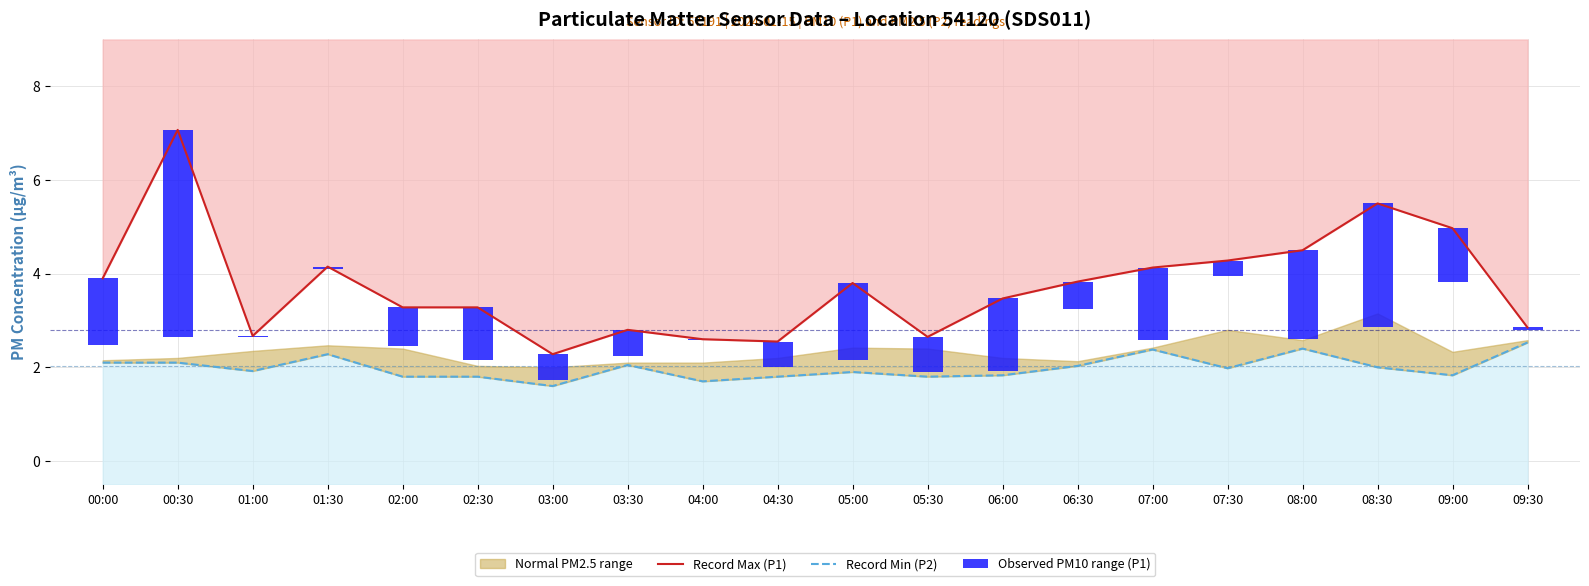

What is the difference between the second highest and second lowest values in the Record Max (P1) series?

3.0